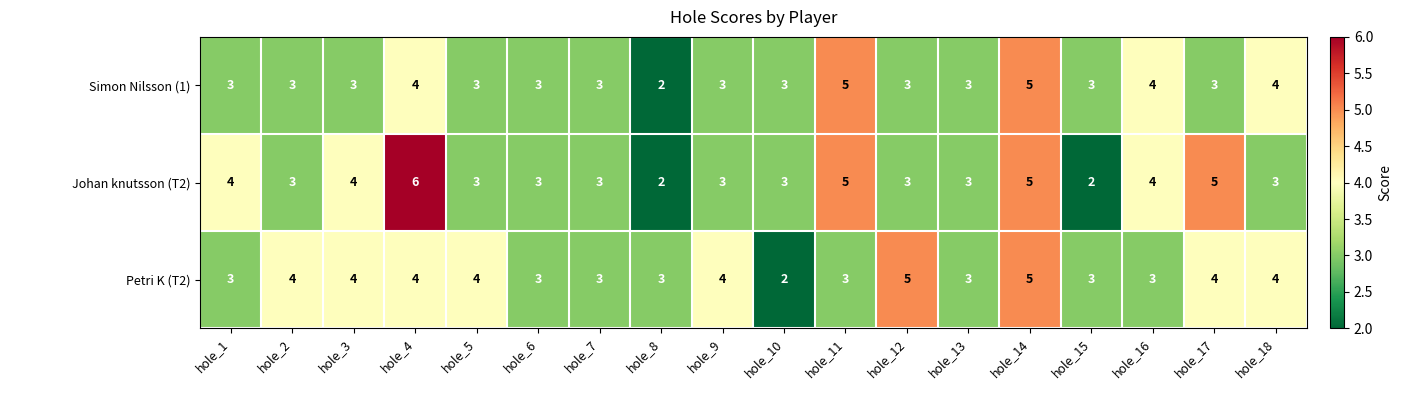

Read the Johan knutsson (T2) value at hole_16.

4